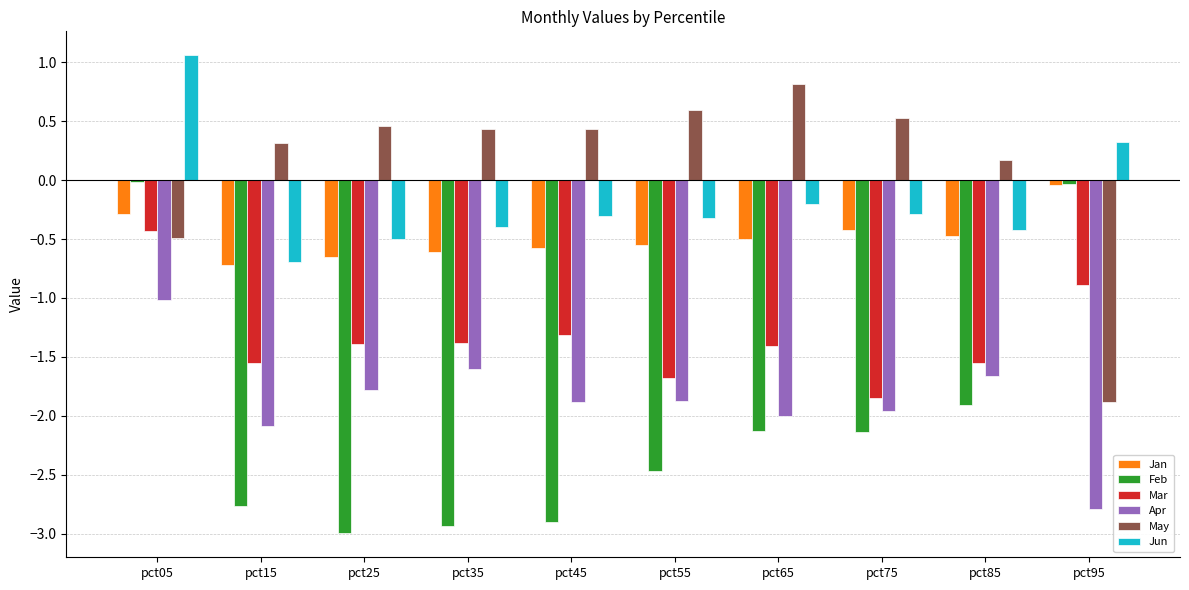

What is the average value of the Feb series?

-2.0